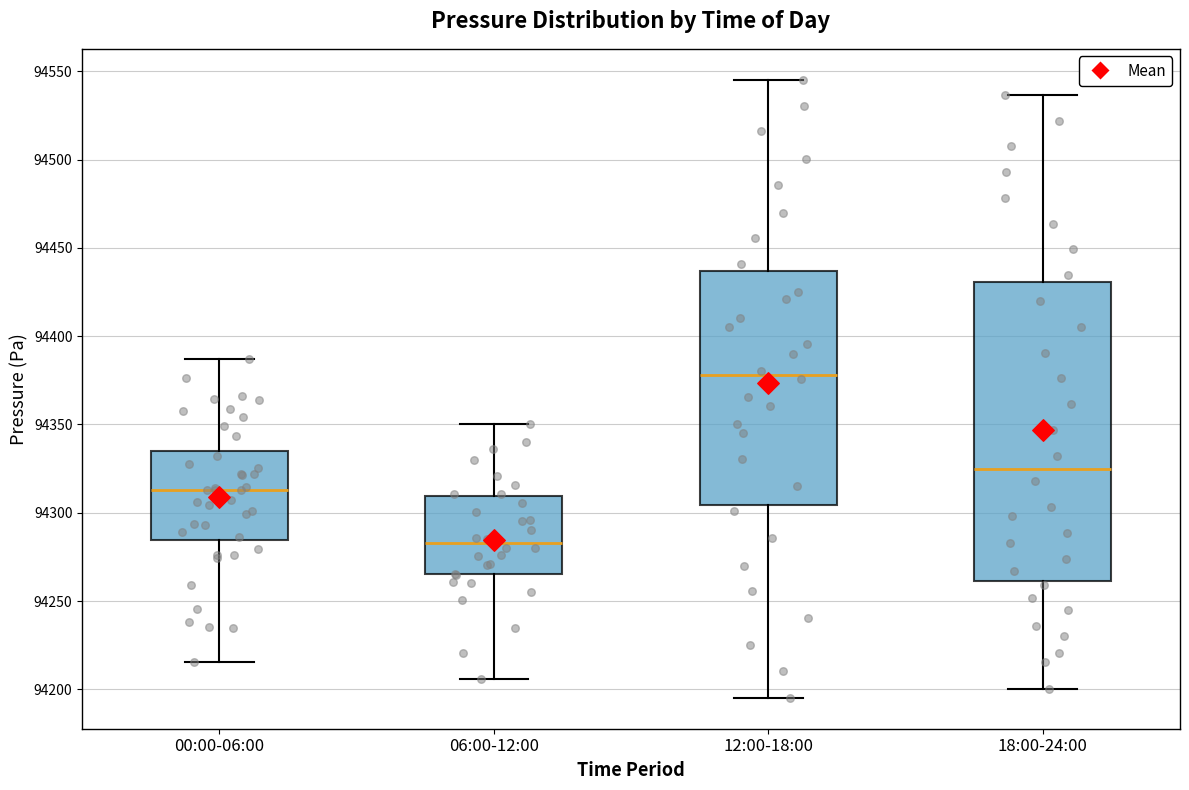

Reading left to right, read every box against the y-axis: the position of its median line, the range the box covers, and the ends of its whiskers. The values are not printed on the chart, so give them approximately, as read against the axis.

00:00-06:00: median 94315, box 94285 to 94335, whiskers 94215 to 94385
06:00-12:00: median 94285, box 94265 to 94310, whiskers 94205 to 94350
12:00-18:00: median 94380, box 94305 to 94435, whiskers 94195 to 94545
18:00-24:00: median 94325, box 94260 to 94430, whiskers 94200 to 94535